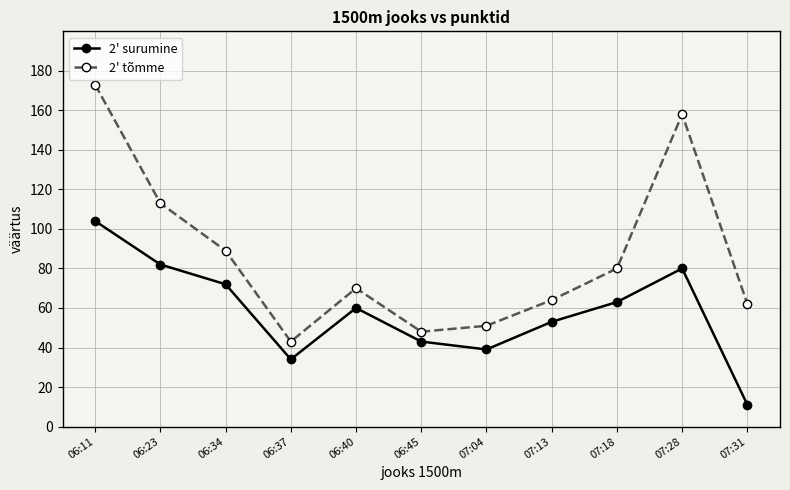

True or false: 2' surumine has a value of 20 at 07:18.

False